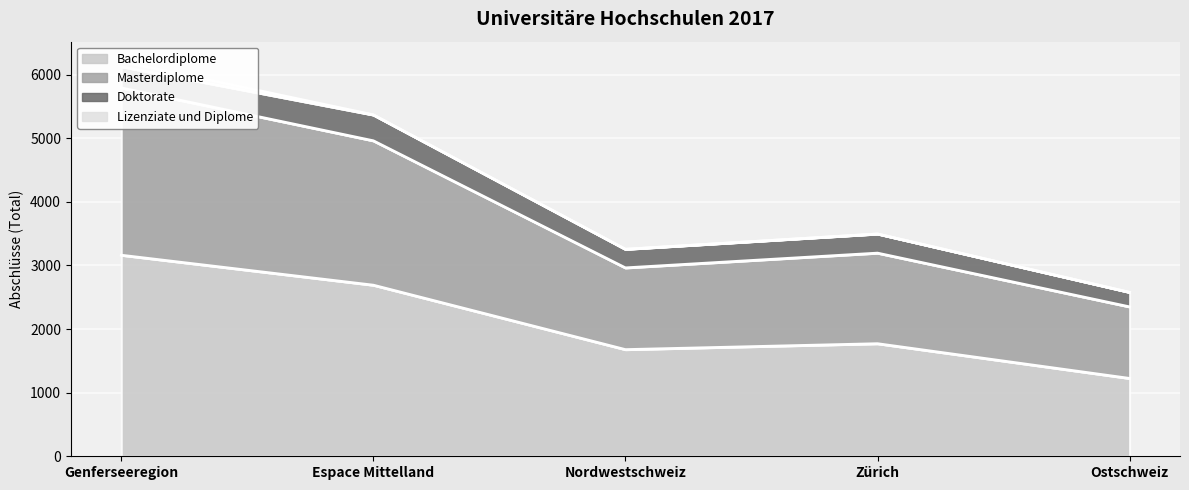

Is the value of Bachelordiplome at Genferseeregion greater than the value of Lizenziate und Diplome at Genferseeregion?

Yes